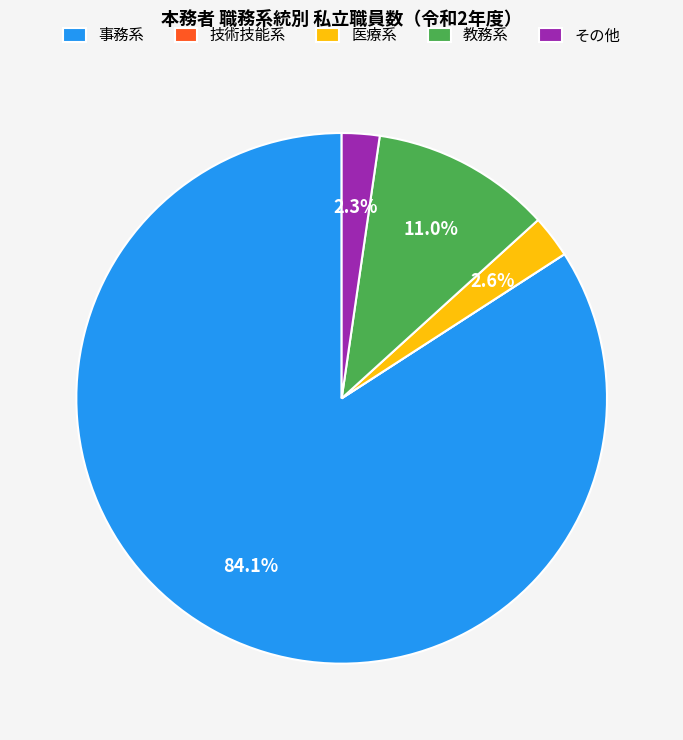

To the nearest percent, what portion does 教務系 represent?

11%